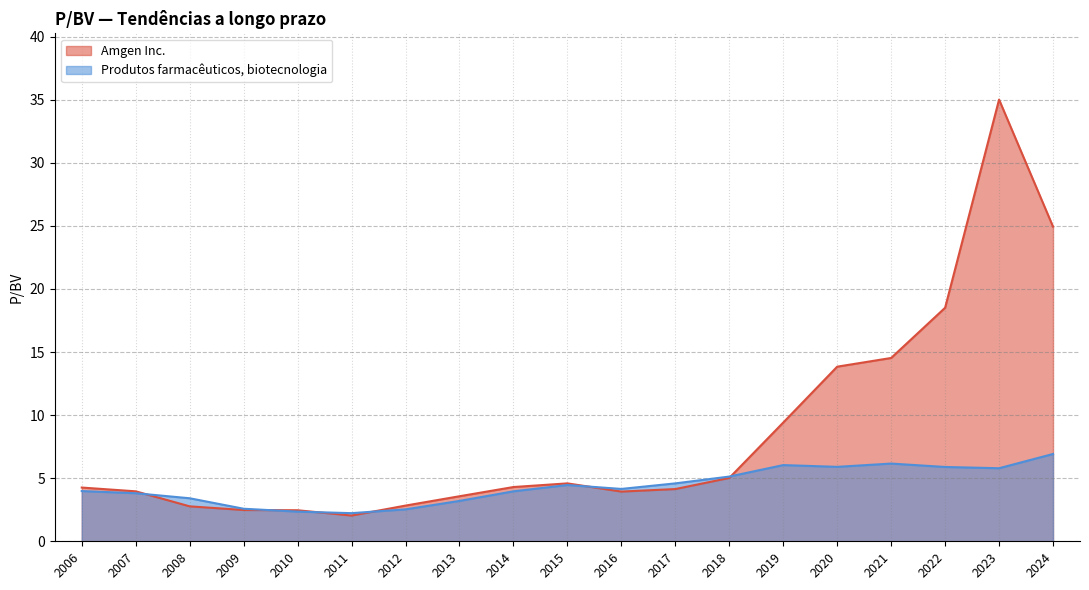

Which has a higher value, 2016 or 2009?

2016